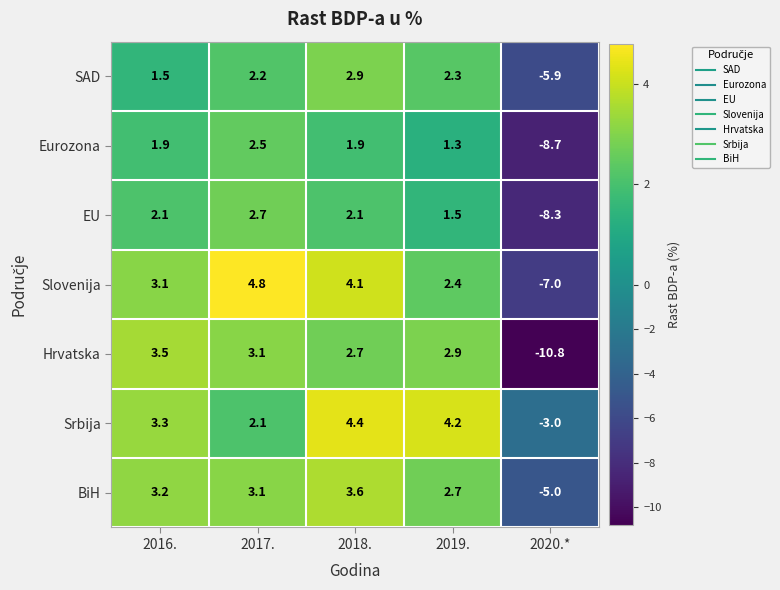

What is the minimum value for SAD?

-5.9